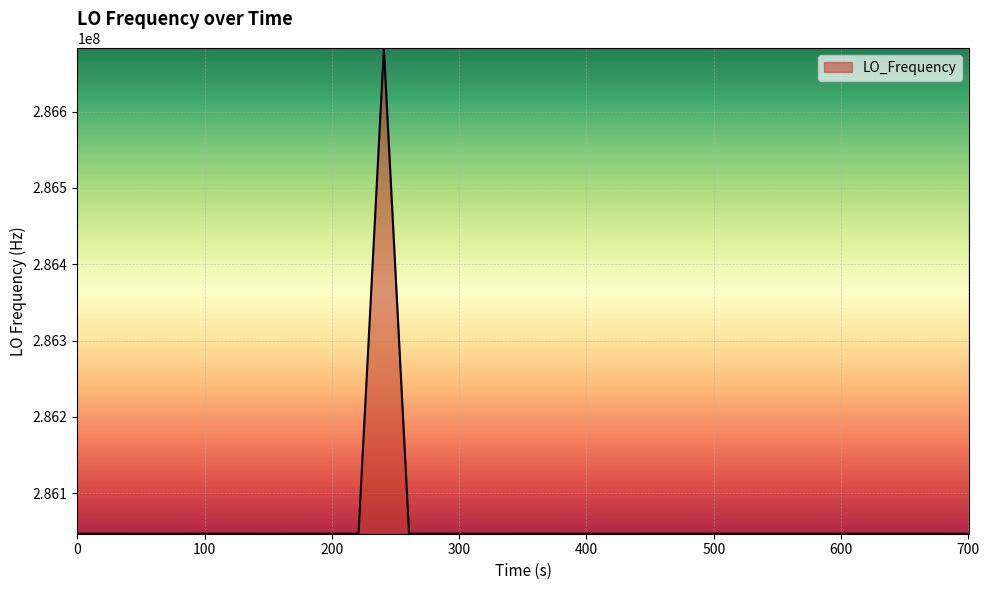

What is the difference between the maximum and minimum values?

635708.7